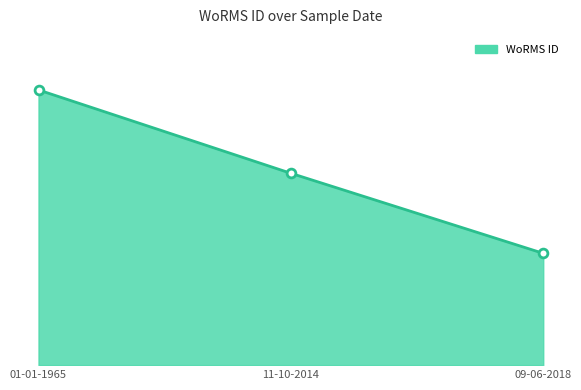

Which series contains the highest Y value?

WoRMS ID line